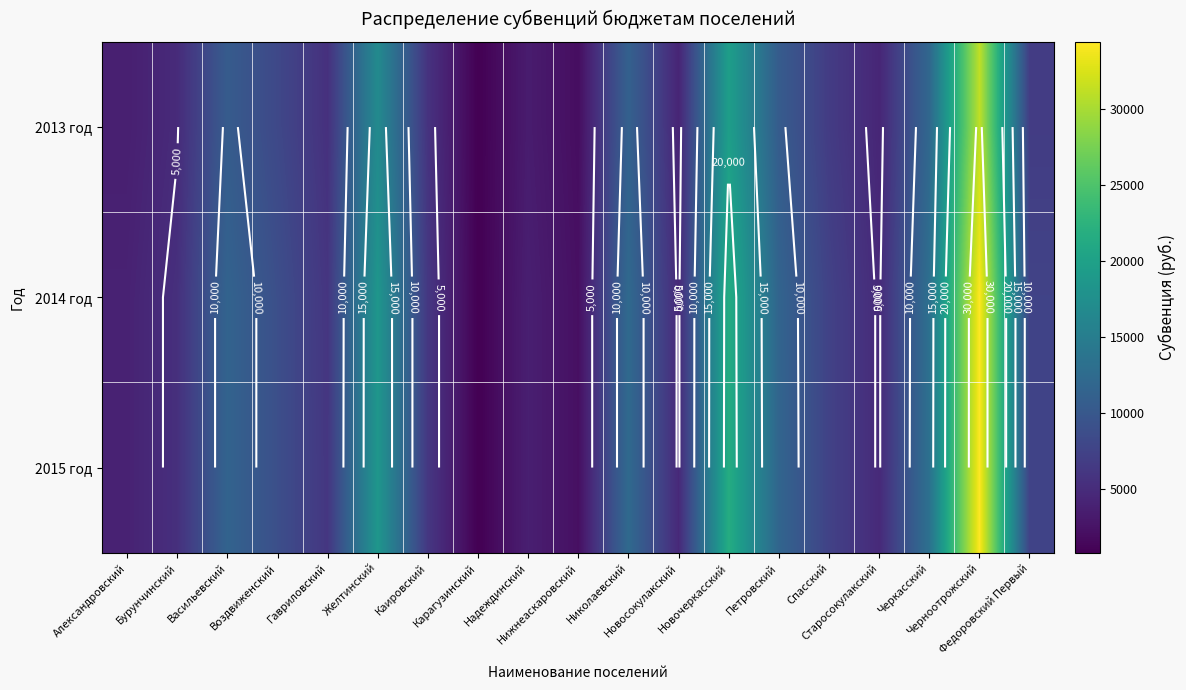

Which category has the lowest value in the 2013 год series?

Карагузинский